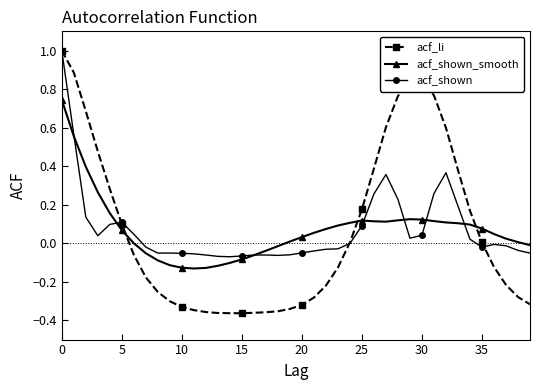

What is the highest value of the acf_li series?

1.0